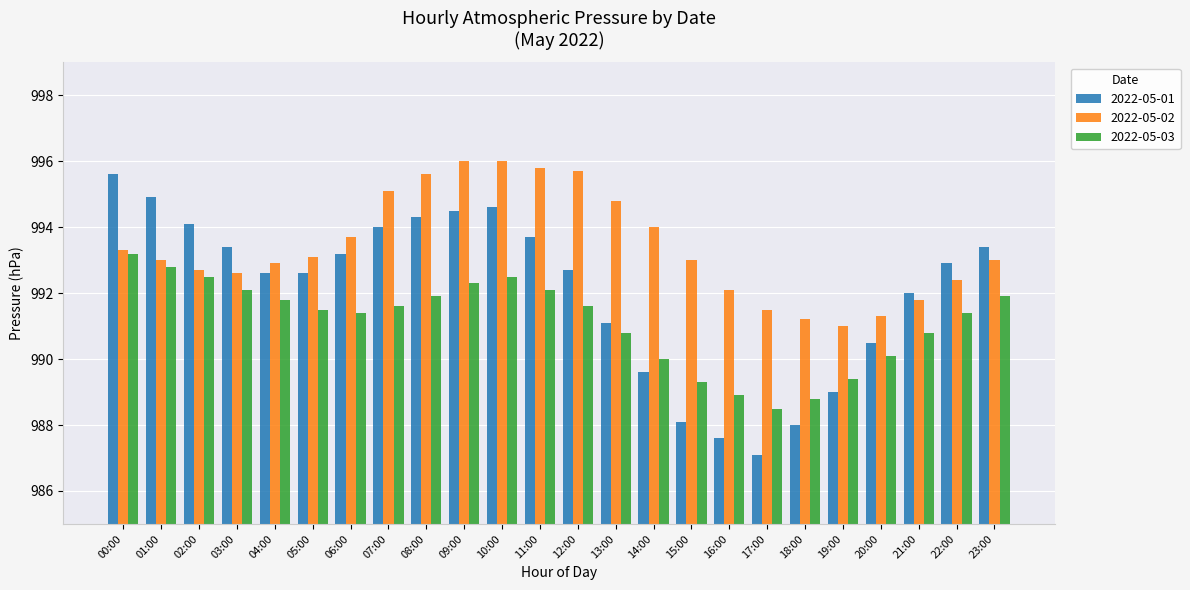

Rank the series by their maximum value, from lowest to highest.

2022-05-03, 2022-05-01, 2022-05-02